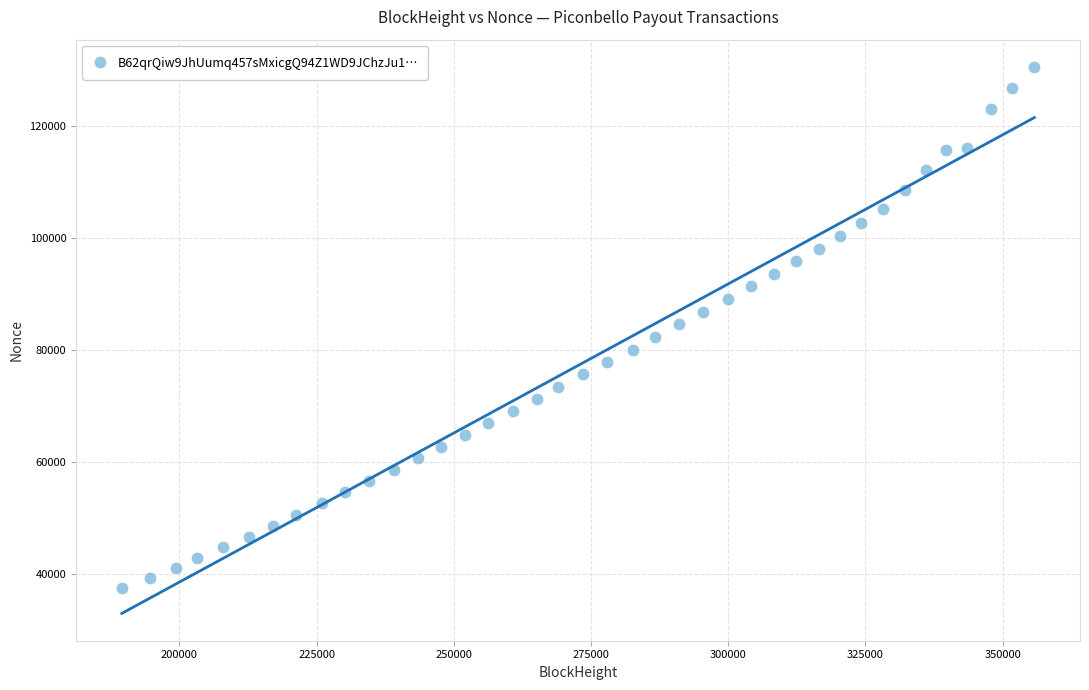

What is the range of Y values (max minus min)?

92954